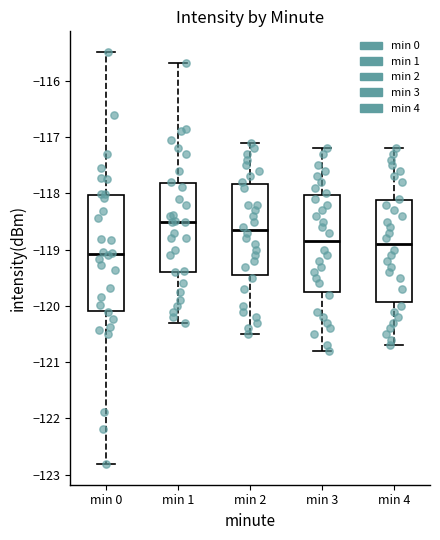

Reading left to right, read every box against the y-axis: the position of its median line, the range the box covers, and the ends of its whiskers. The values are not printed on the chart, so give them approximately, as read against the axis.

min 0: median -119.1, box -120.1 to -118.0, whiskers -122.8 to -115.5
min 1: median -118.5, box -119.4 to -117.8, whiskers -120.3 to -115.7
min 2: median -118.6, box -119.4 to -117.8, whiskers -120.5 to -117.1
min 3: median -118.8, box -119.7 to -118.0, whiskers -120.8 to -117.2
min 4: median -118.9, box -119.9 to -118.1, whiskers -120.7 to -117.2